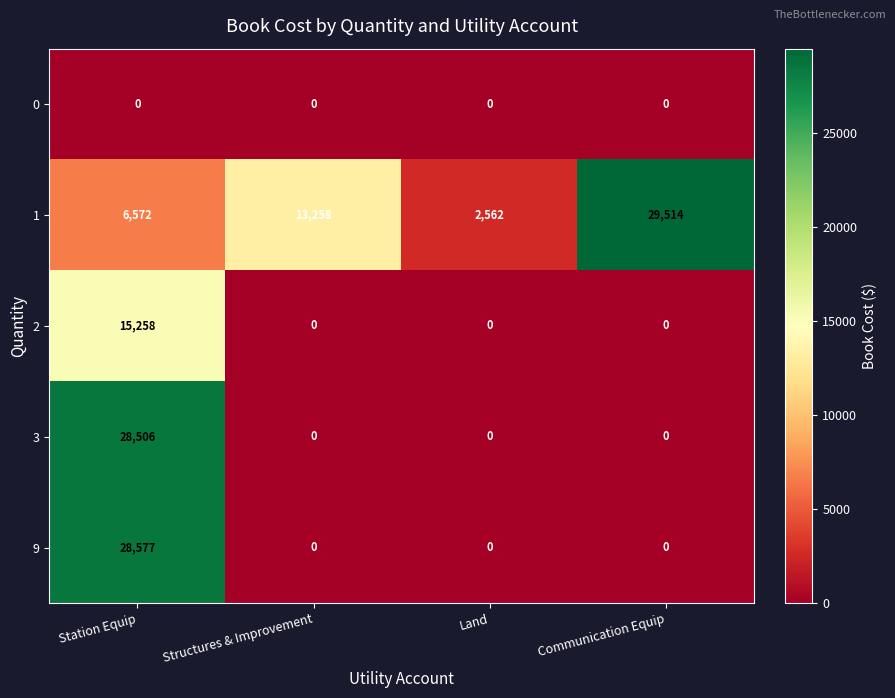

What is the spread (max minus min) of values at Communication Equip?

29514